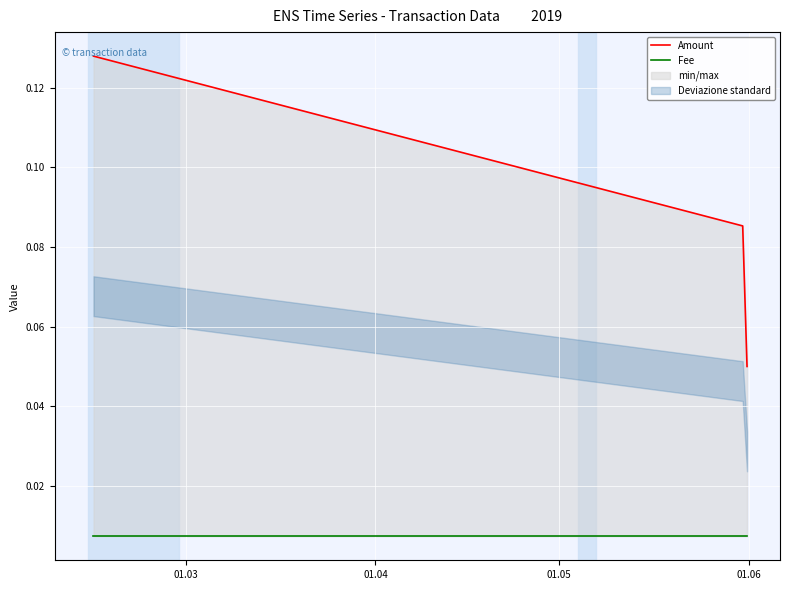

What is the maximum value shown in the chart?

0.1